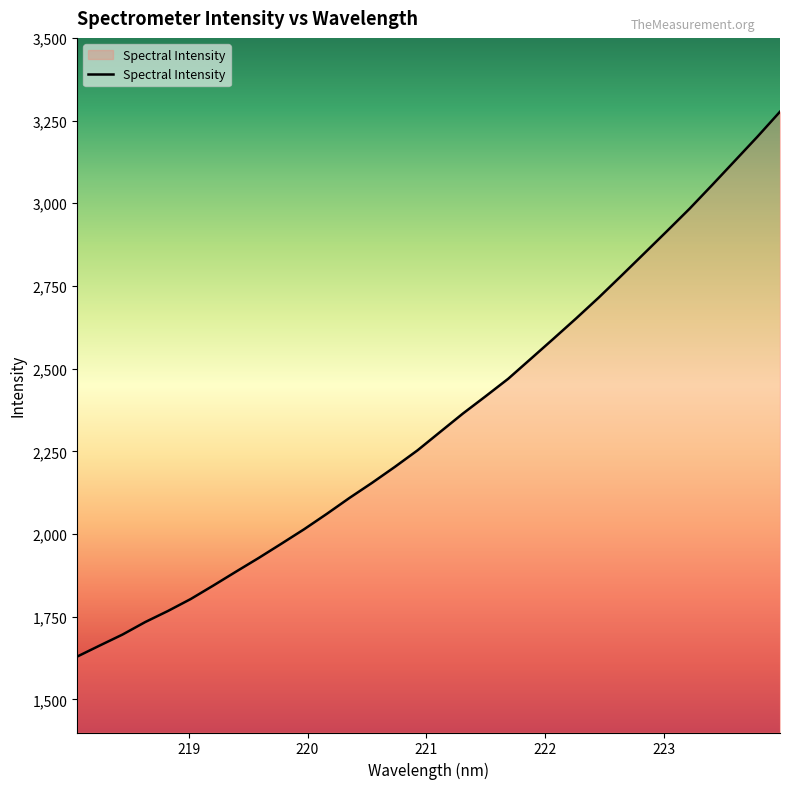

Does the chart have visible grid lines?

No